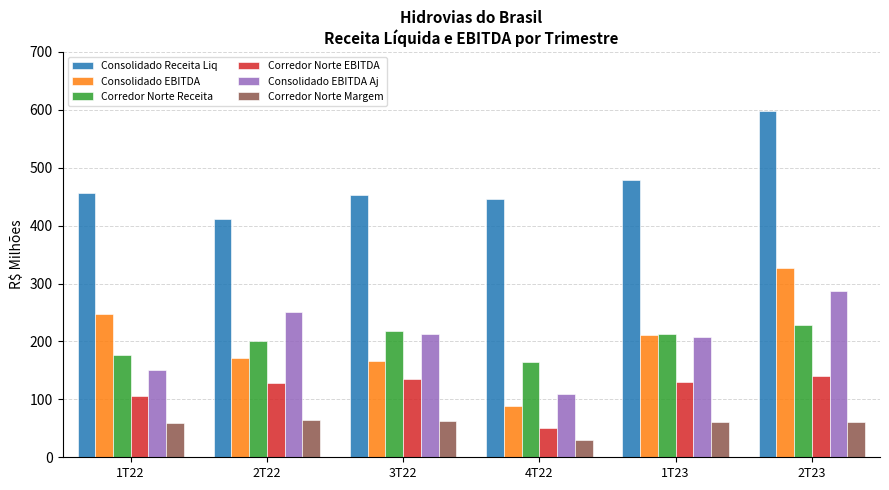

Are the bars horizontal?

No